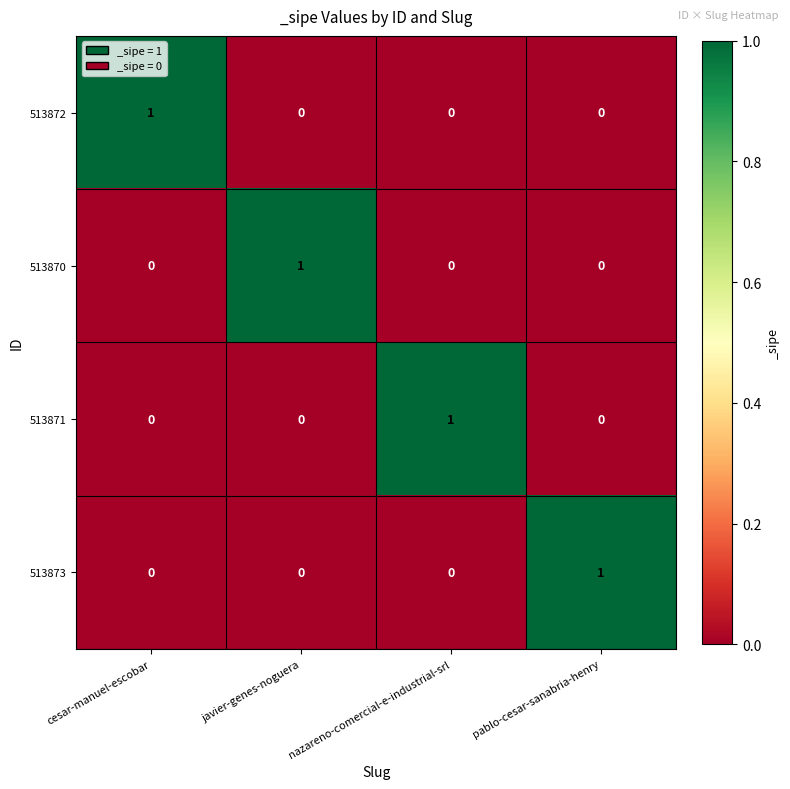

Reading left to right, extract all data points from this chart.

513872: 1	0	0	0
513870: 0	1	0	0
513871: 0	0	1	0
513873: 0	0	0	1